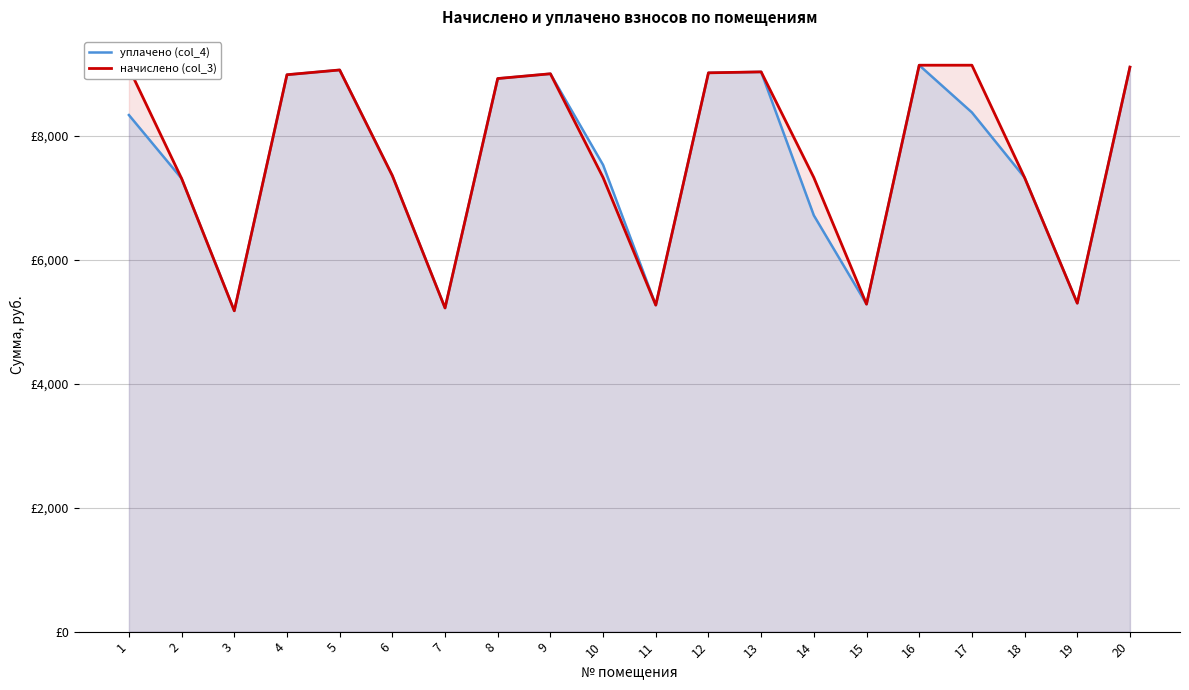

List the labels in order of начислено (col_3) value, smallest first.

3, 7, 11, 15, 19, 2, 10, 14, 18, 6, 8, 4, 9, 12, 13, 5, 1, 20, 16, 17